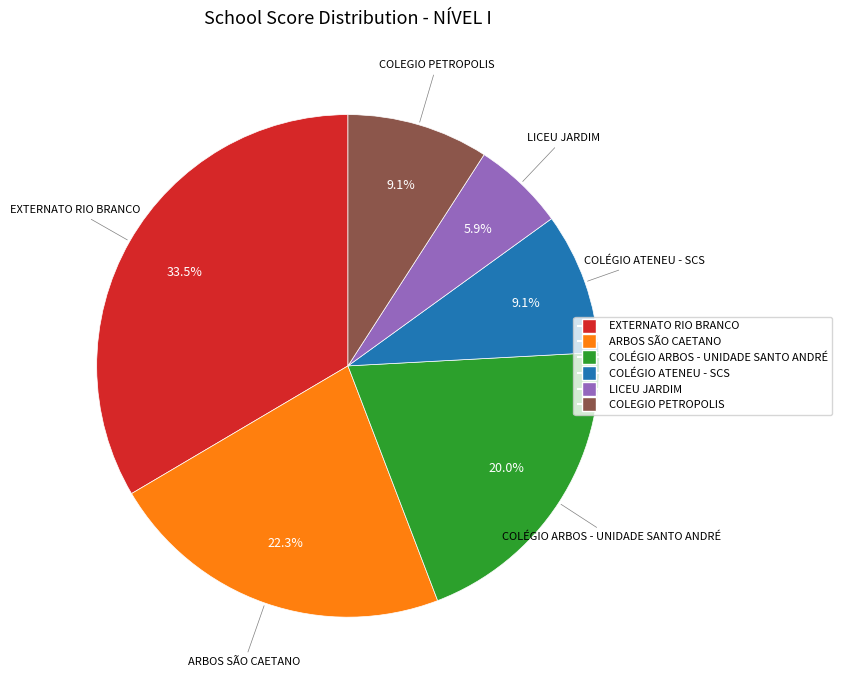

Is there any slice that represents more than half of the pie?

No